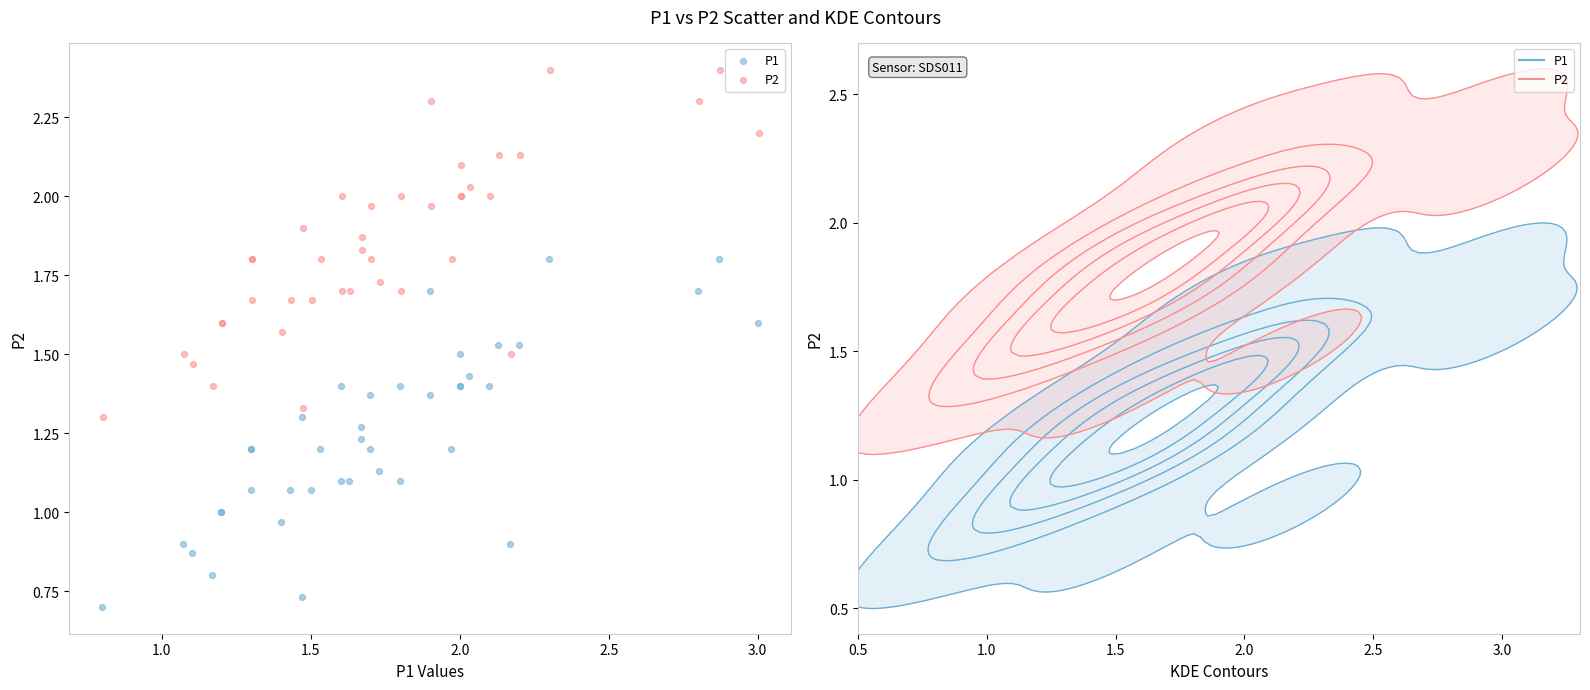

Which series contains the lowest Y value?

P1